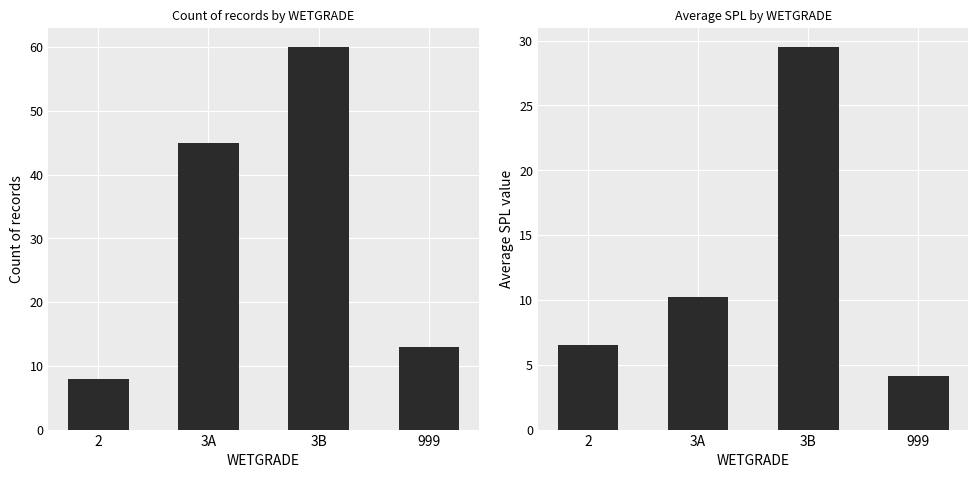

What is the approximate value of Count at 3A?

45.0